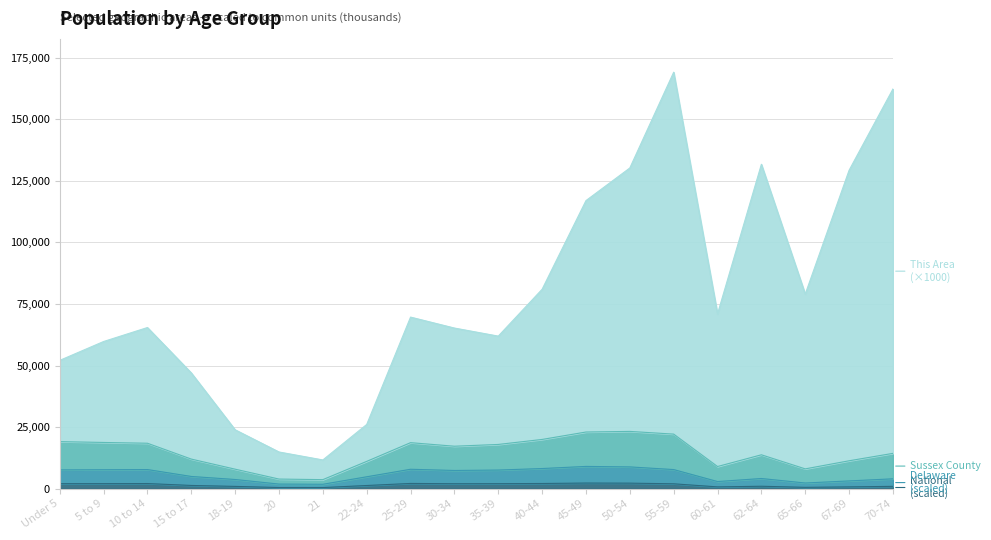

Rank the series at 50-54 from lowest to highest value.

National, Delaware, Sussex County, This Area